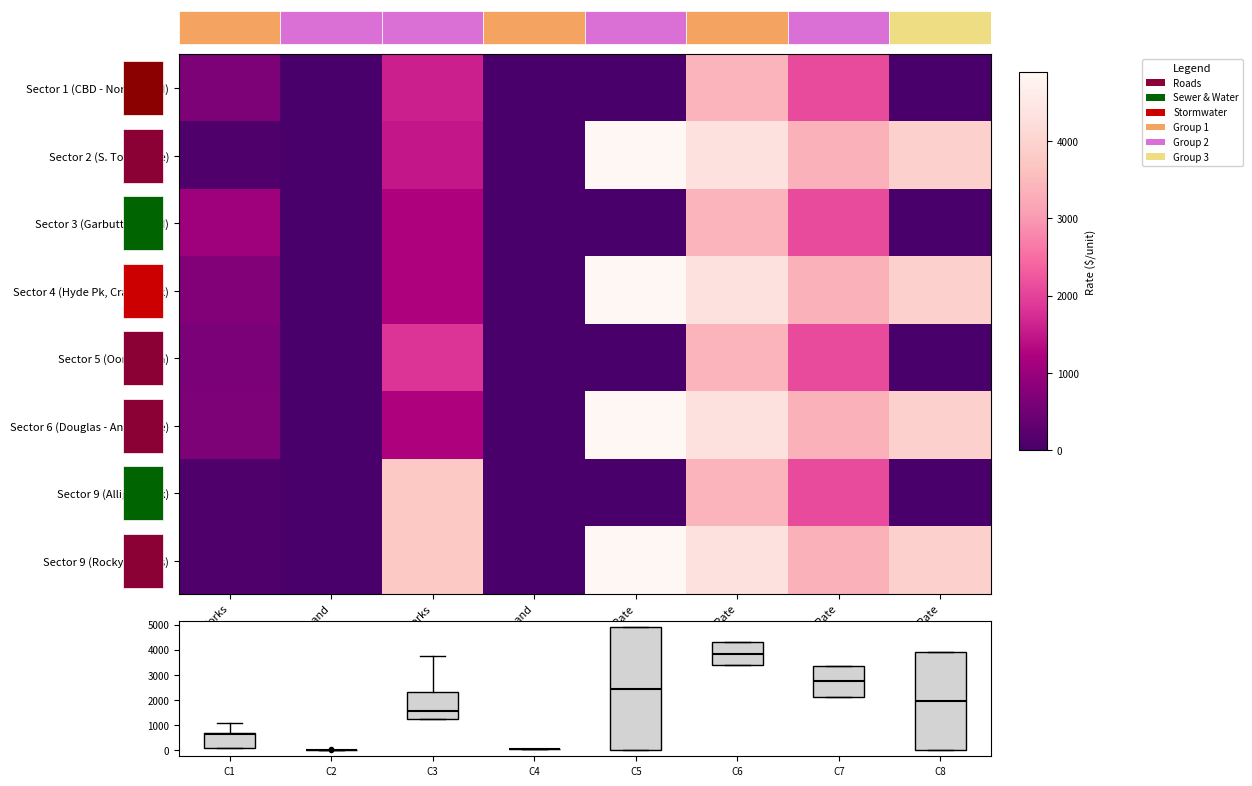

Where is Sector 9 (Rocky Springs) nearest to the value 2446?

Mainland Balance Rate